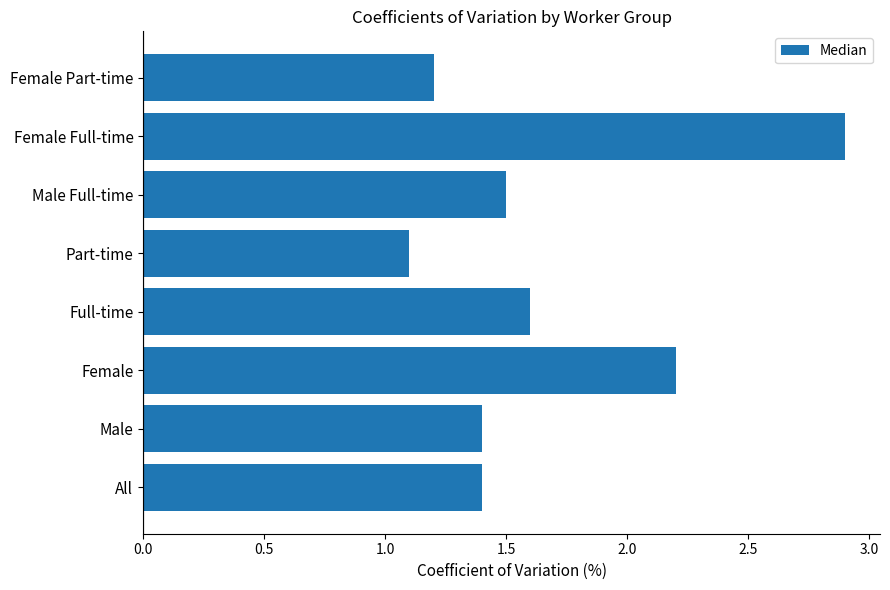

Reading bottom to top, what are all the values shown in this chart?

All=1.4	Male=1.4	Female=2.2	Full-time=1.6	Part-time=1.1	Male Full-time=1.5	Female Full-time=2.9	Female Part-time=1.2